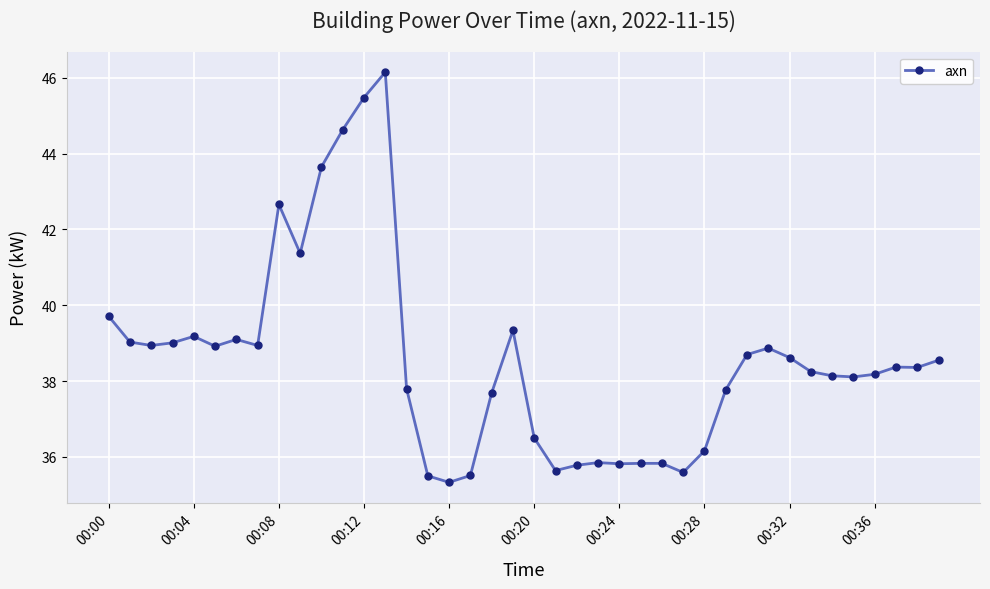

What is the value of the 13th point from the left?

45.5